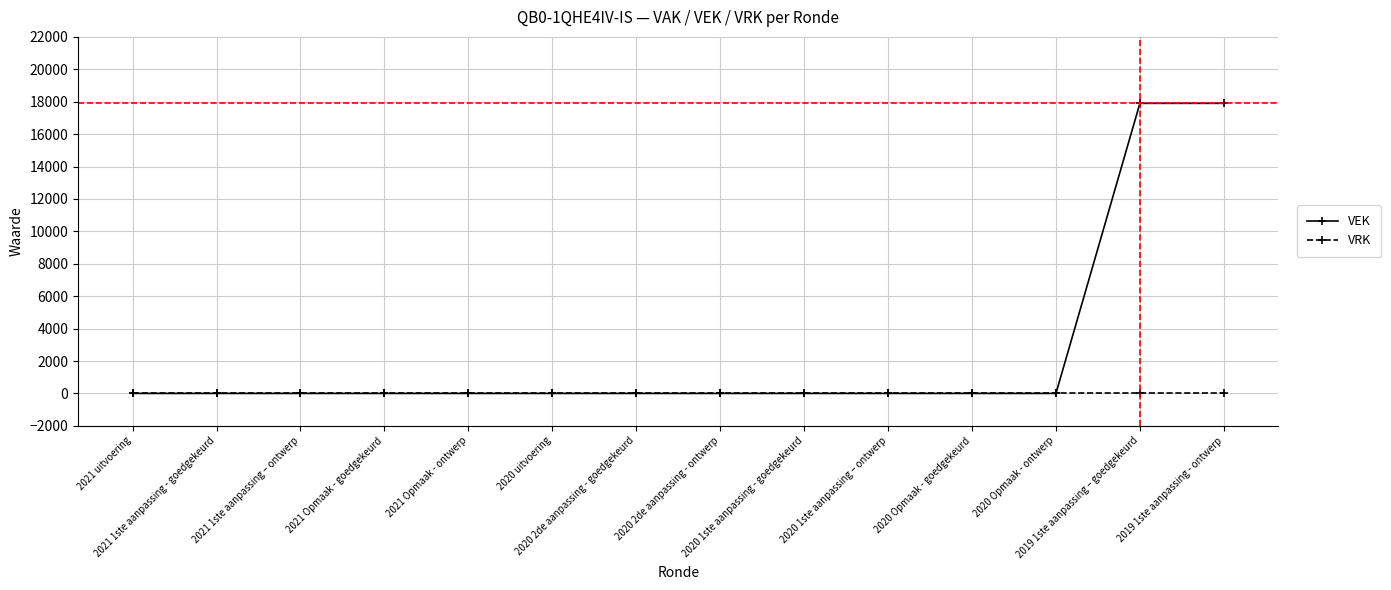

List the series in order of their overall mean, lowest first.

VRK, VEK